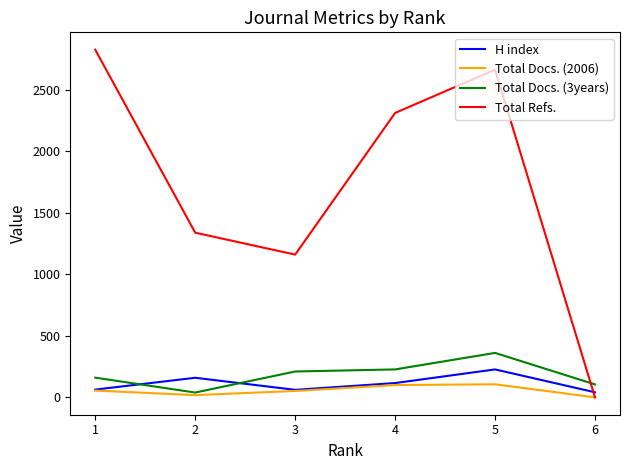

In Total Docs. (2006), how many points are higher than both neighbors (excluding endpoints)?

1